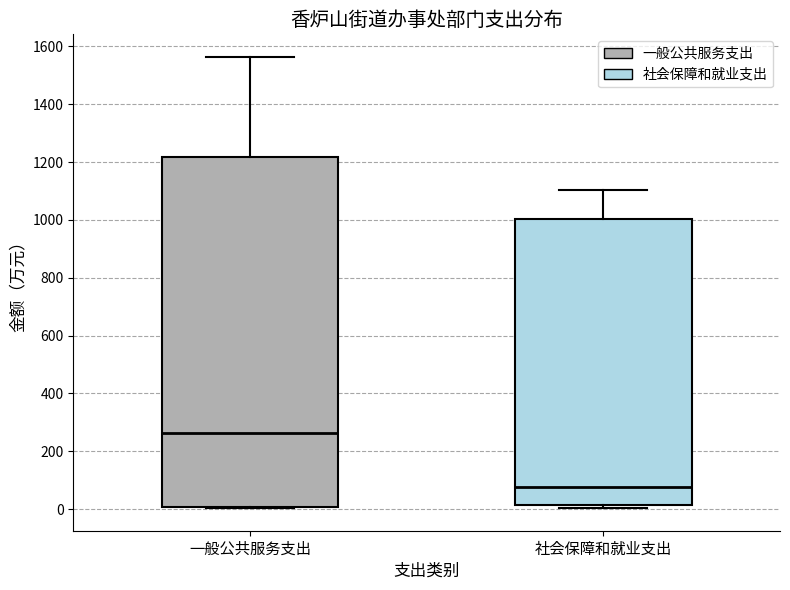

Reading left to right, read every box against the y-axis: the position of its median line, the range the box covers, and the ends of its whiskers. The values are not printed on the chart, so give them approximately, as read against the axis.

一般公共服务支出: median 260, box 0 to 1220, whiskers 0 to 1560
社会保障和就业支出: median 80, box 20 to 1000, whiskers 0 to 1100